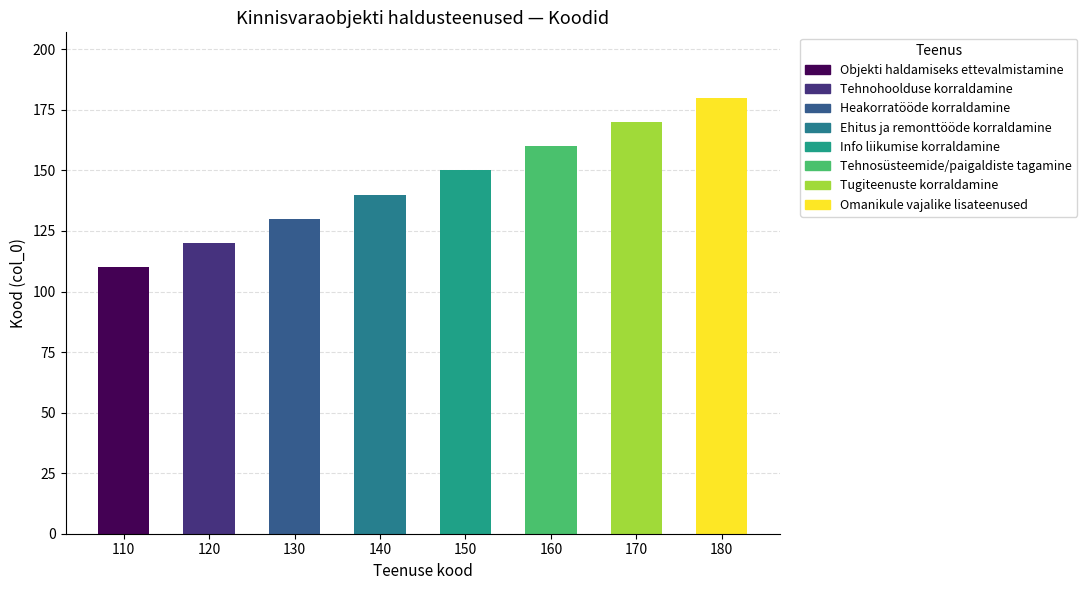

What is the sum of the values at 140 and 170?

310